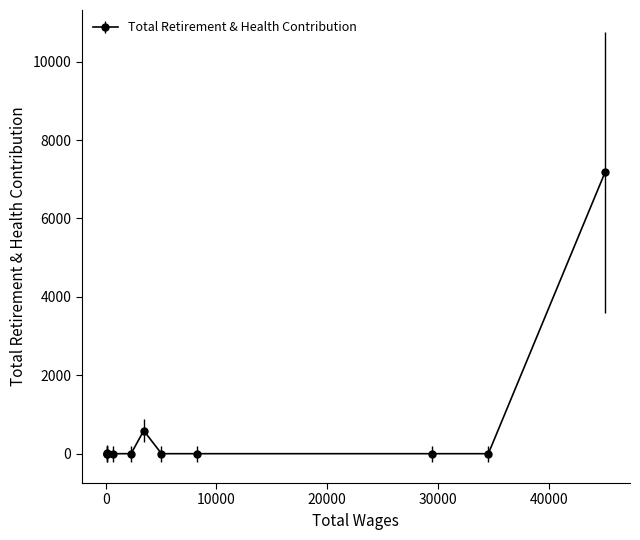

What is the difference between the maximum and second lowest values?

7179